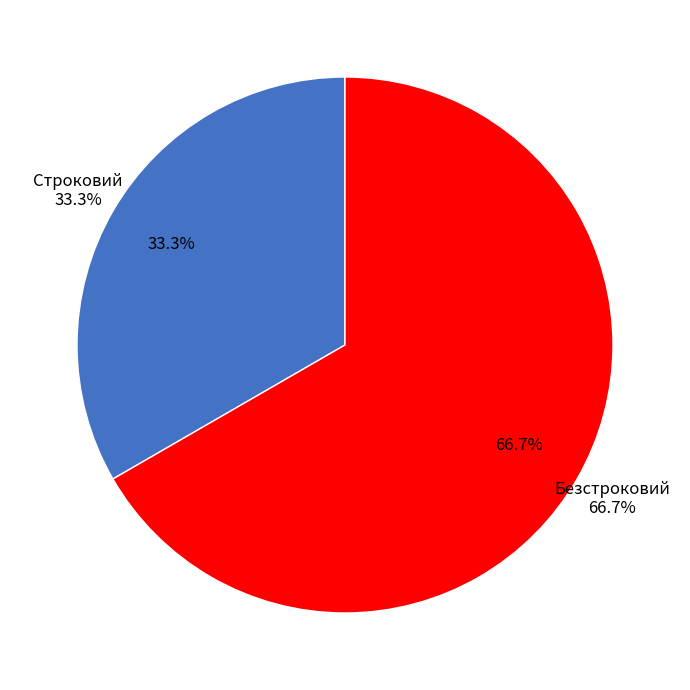

True or false: Строковий accounts for 26% of the total.

False